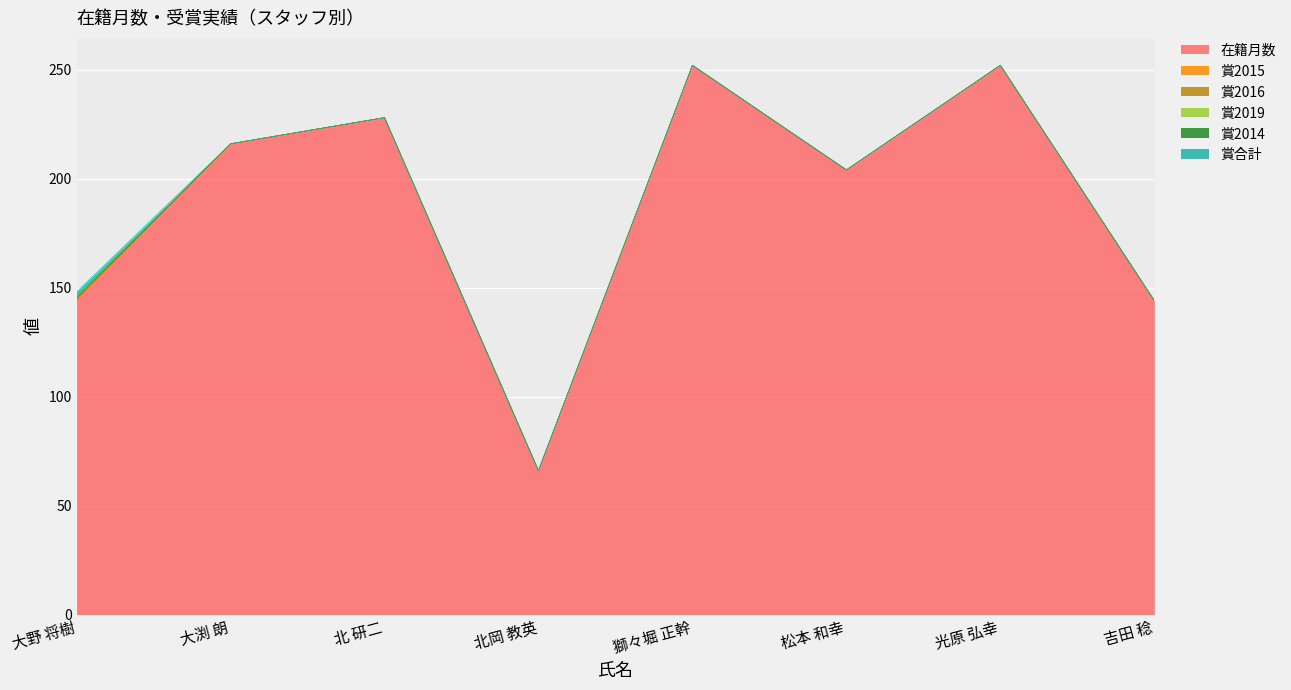

Reading left to right, list all the values displayed in this chart.

在籍月数: 144	216	228	66	252	204	252	144
賞2015: 0	0	0	0	0	0	0	0
賞2016: 1	0	0	0	0	0	0	0
賞2019: 0	0	0	0	0	0	0	0
賞2014: 0	0	0	0	0	0	0	0
賞合計: 3	0	0	0	0	0	0	0